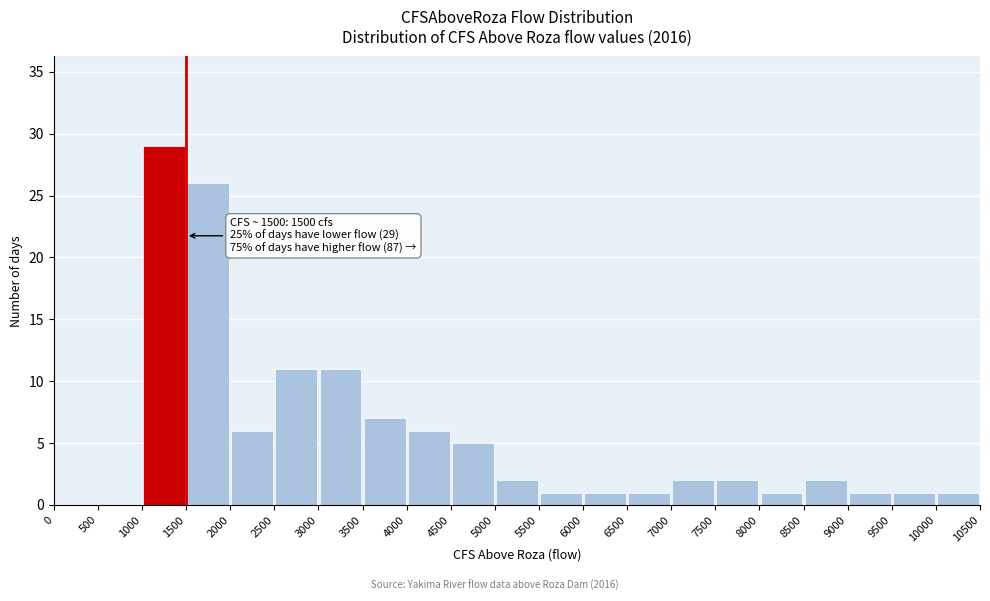

Over which range of the x-axis is the bar tallest?

1000 to 1500